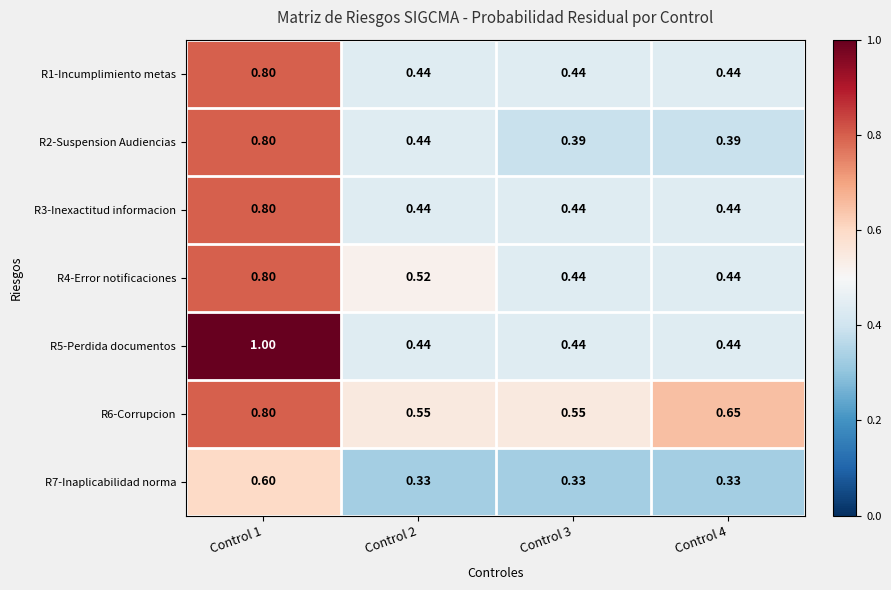

What is the total value across all series at Control 1?

5.6